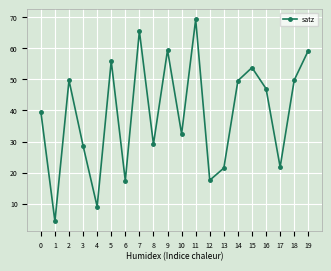

What is the change in value from 3 to 6?

-11.3